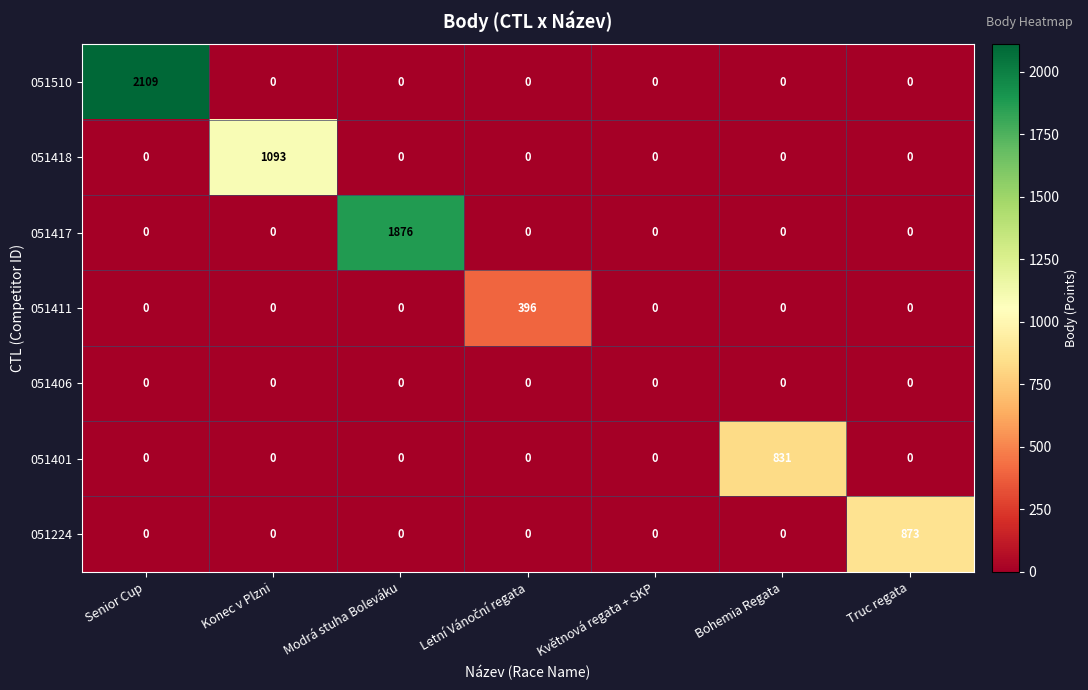

What is the difference between the maximum and minimum values in the 051411 series?

396